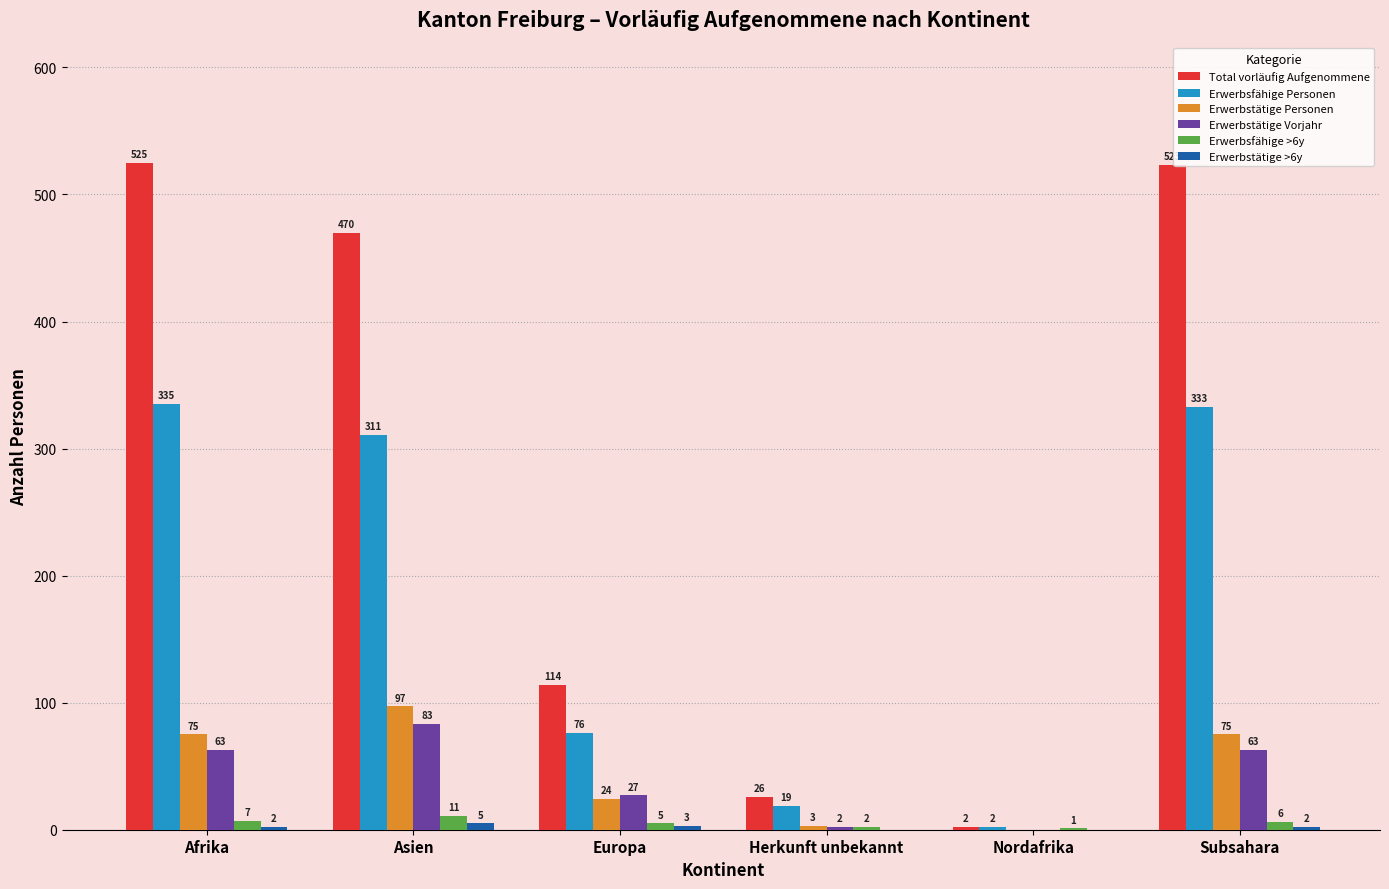

What is the sum of all Erwerbstätige Personen values?

274